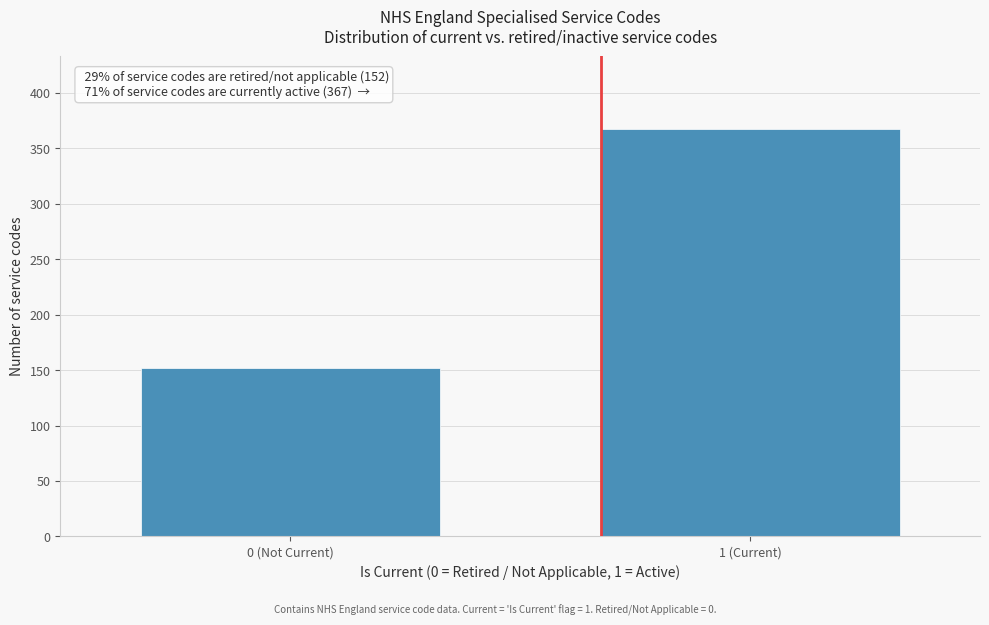

Reading right to left, what are all the values shown in this chart?

367	152